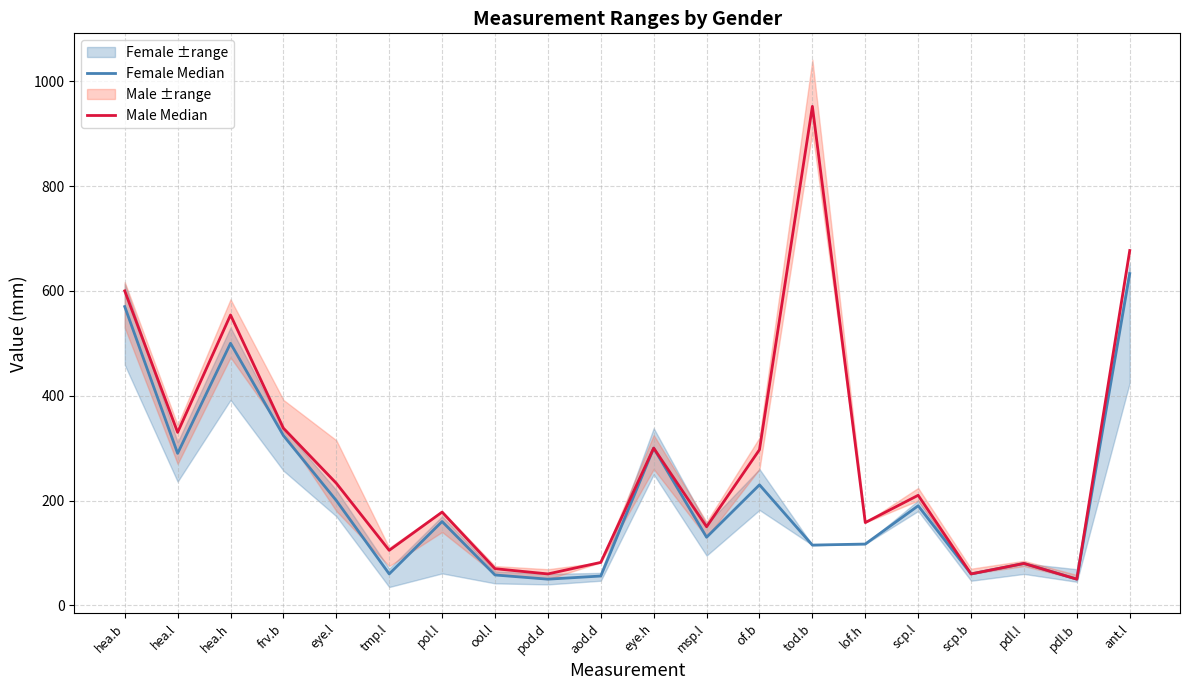

What is the average value of the Male Median series?

274